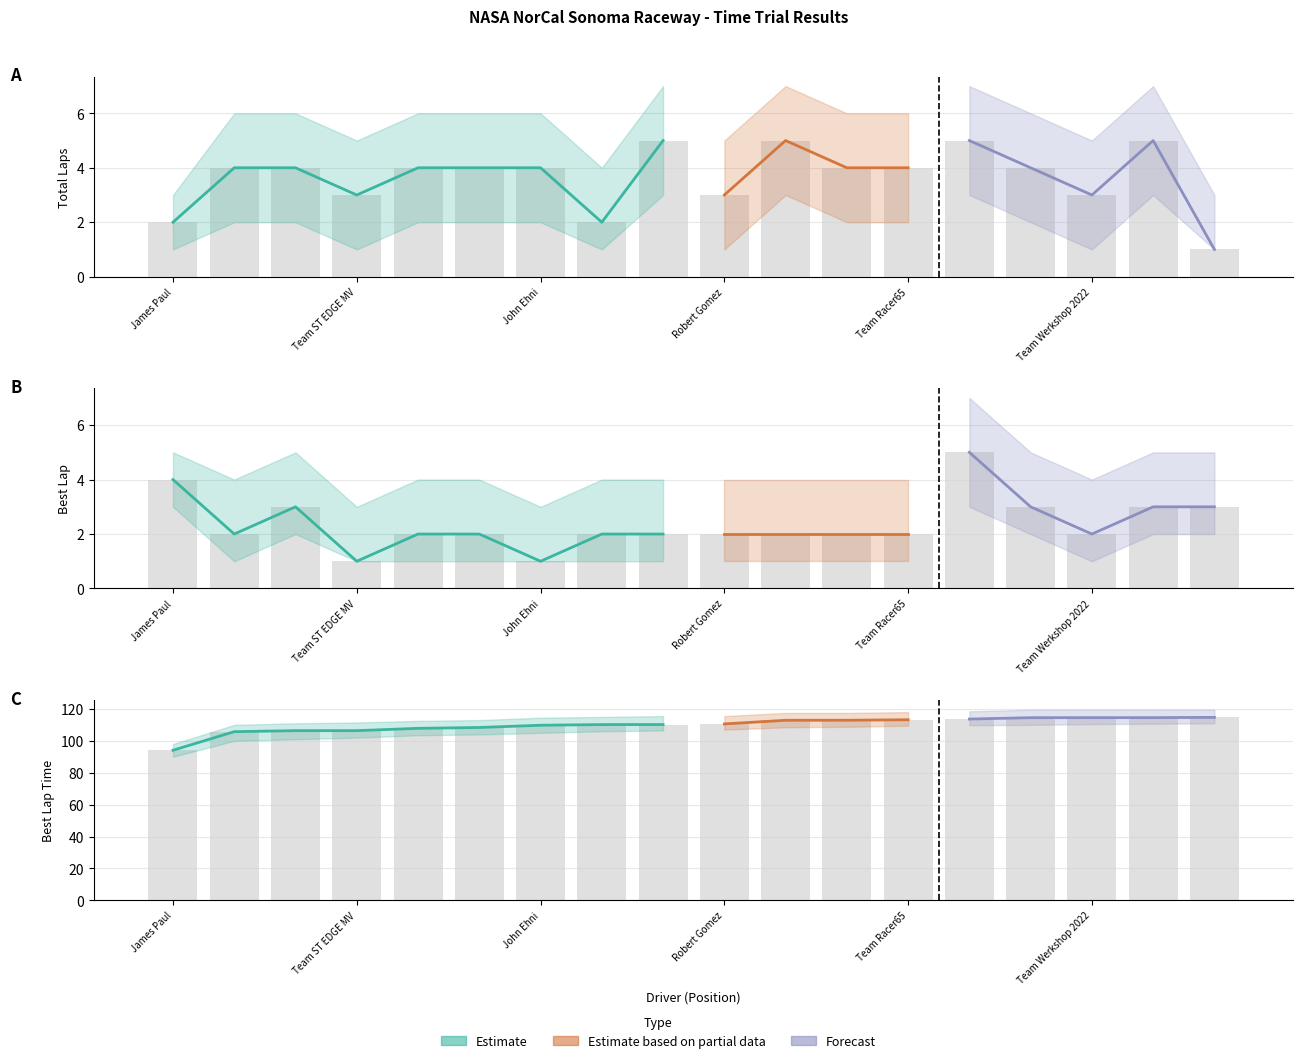

Is it true that Total Laps equals 2.0 at James Paul?

True